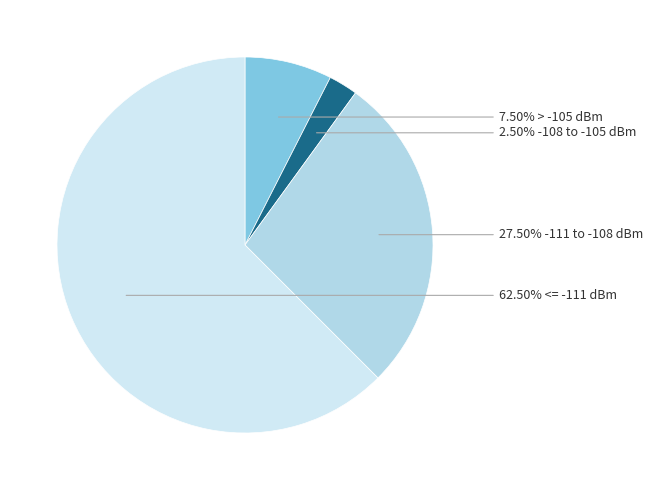

Is there a majority slice in this chart?

Yes